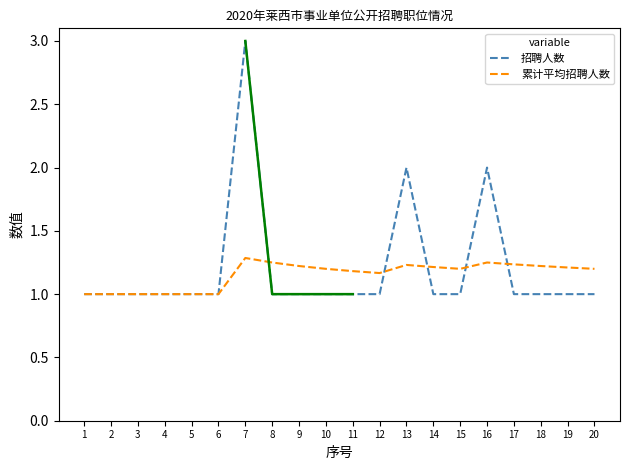

Rank the series by their maximum value, from highest to lowest.

招聘人数, 累计平均招聘人数